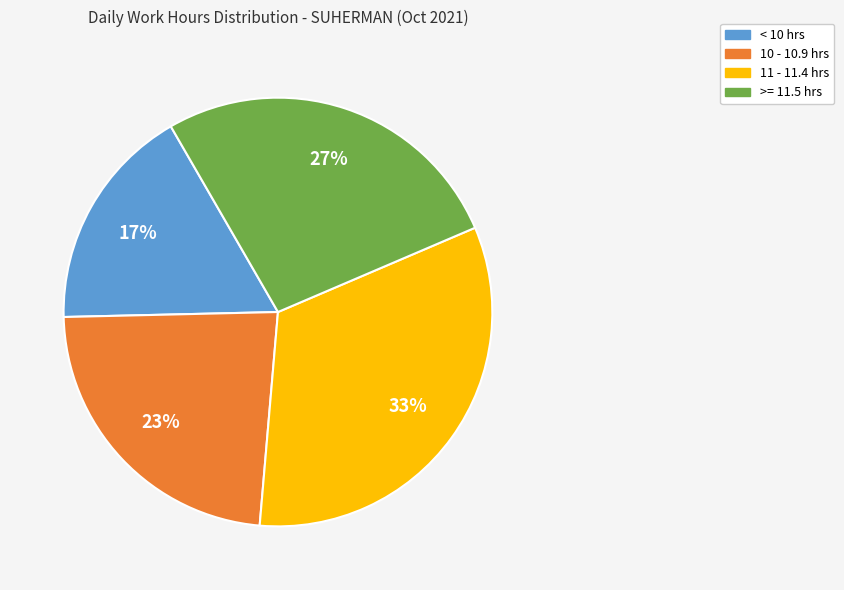

To the nearest percent, what is the difference between the largest and smallest slice percentages?

16%